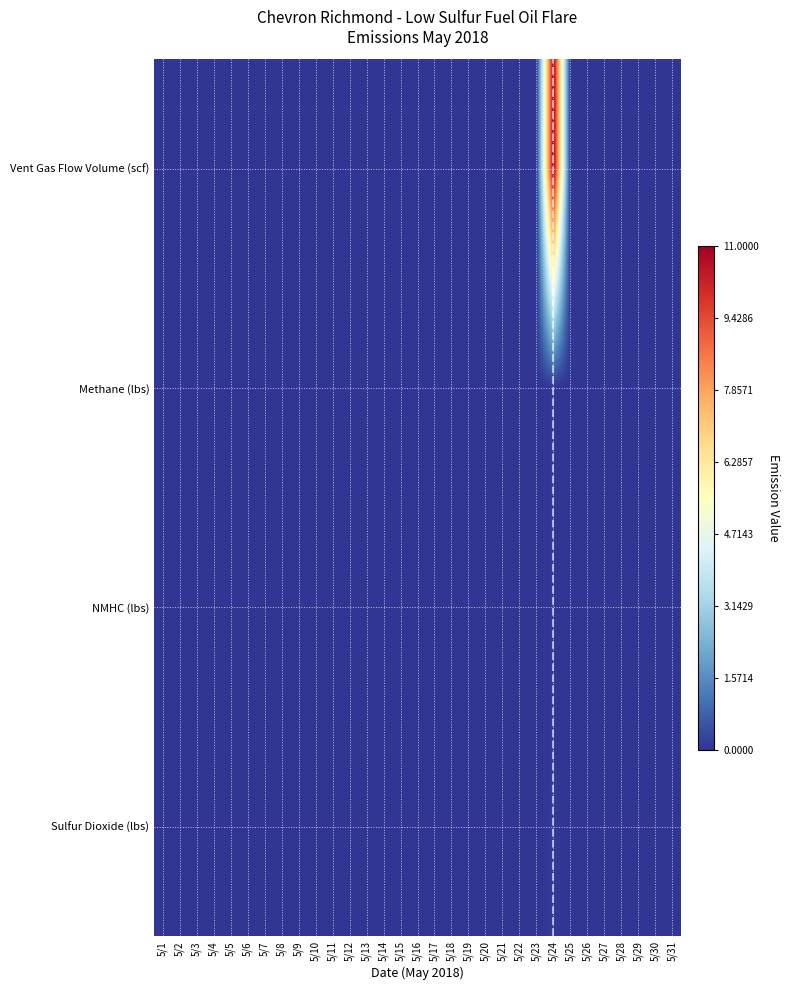

Which has a higher value, 5/23 or 5/11?

5/23